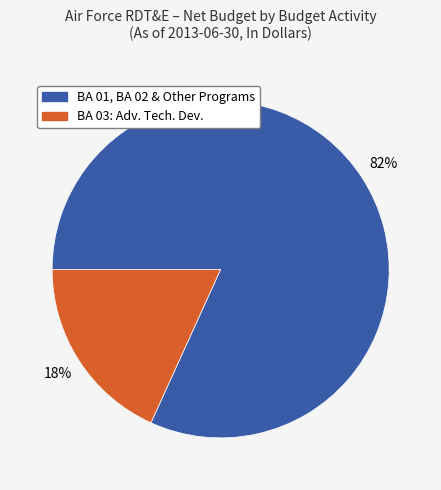

To the nearest percent, what is the average slice percentage?

50%